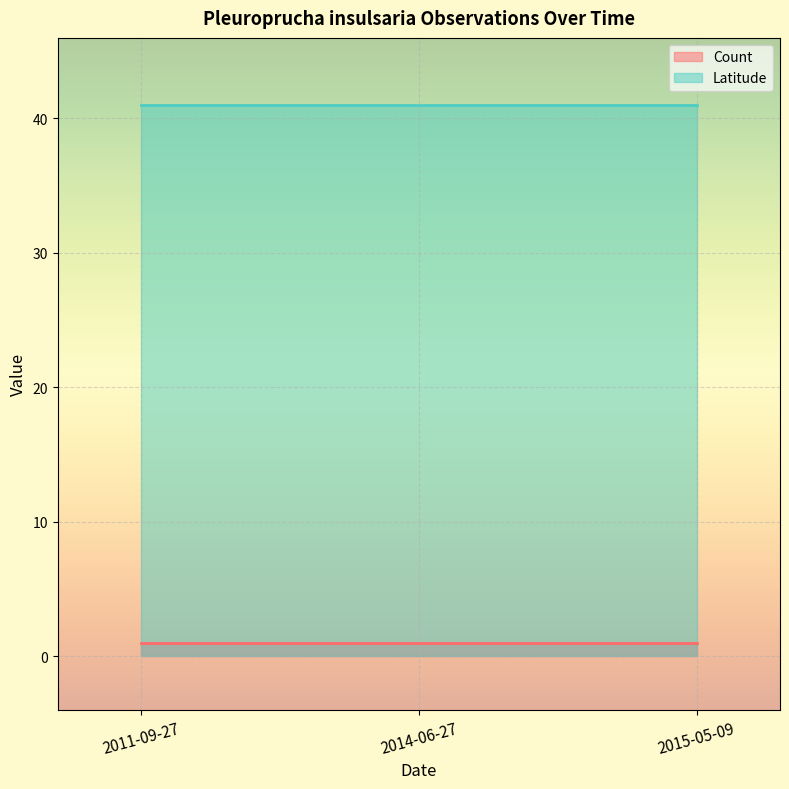

What are all the series names shown in the legend?

Count, Latitude